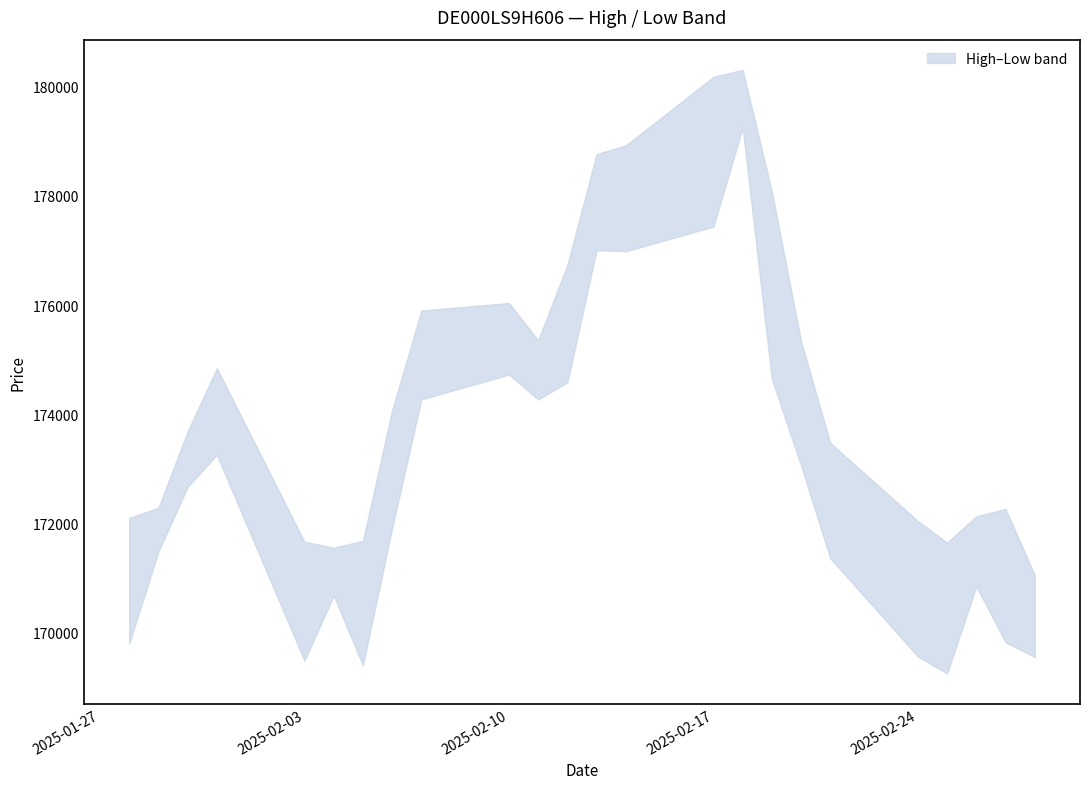

True or false: High and Low intersect in this chart.

False